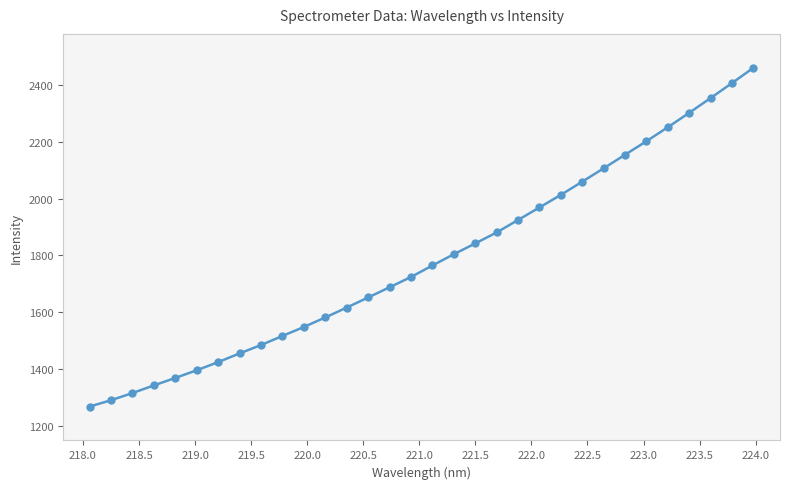

What is the smallest value displayed?

1267.1